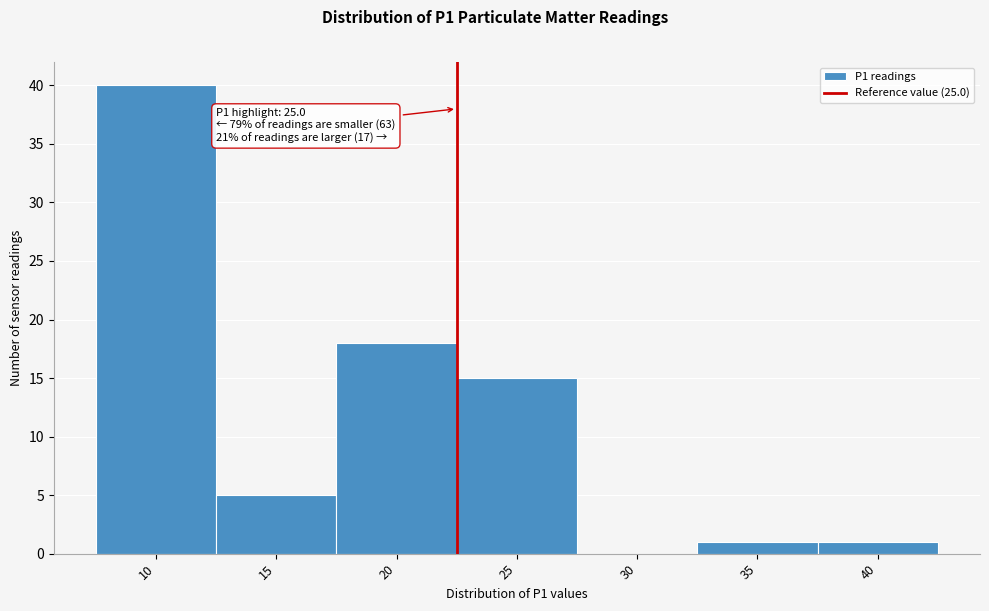

Reading left to right, list all the values displayed in this chart.

10=40	15=5	20=18	25=15	30=0	35=1	40=1